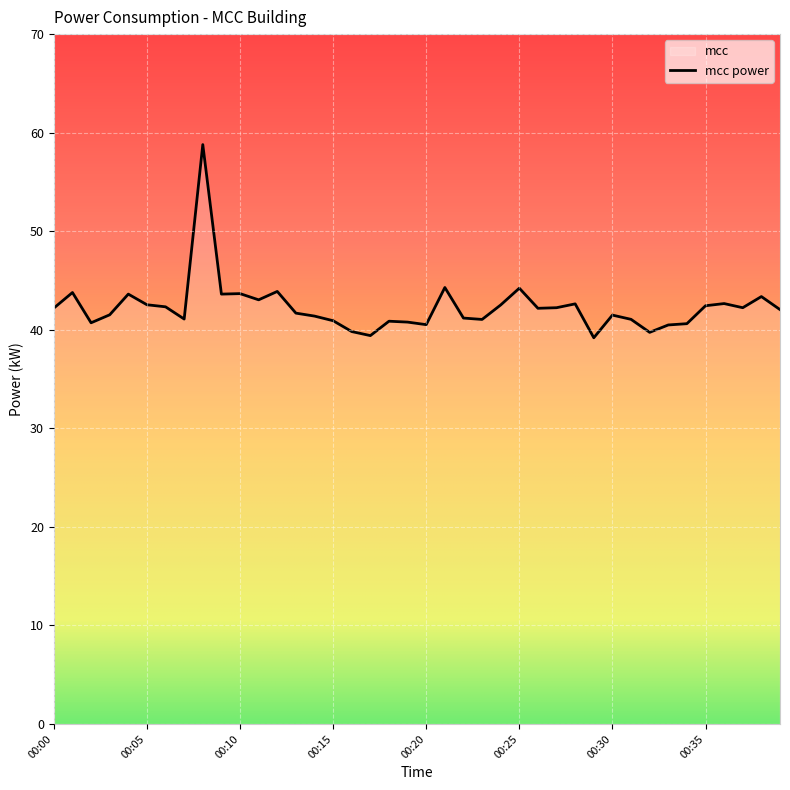

What is the difference between the maximum and second lowest values?

19.4